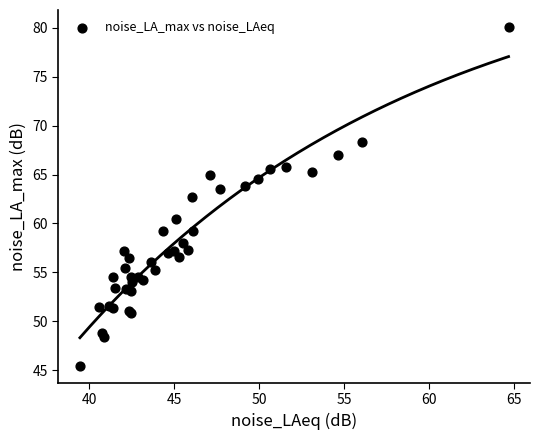

What Y value in the scatter plot is closest to 62?

62.7